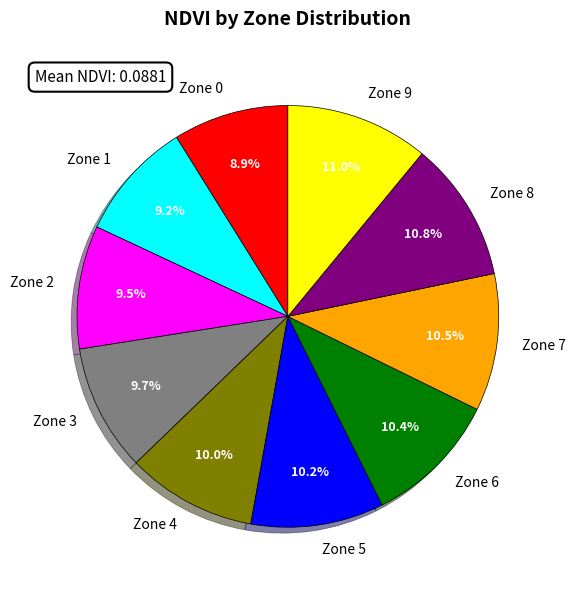

Does Zone 4 account for over 50% of the chart?

No